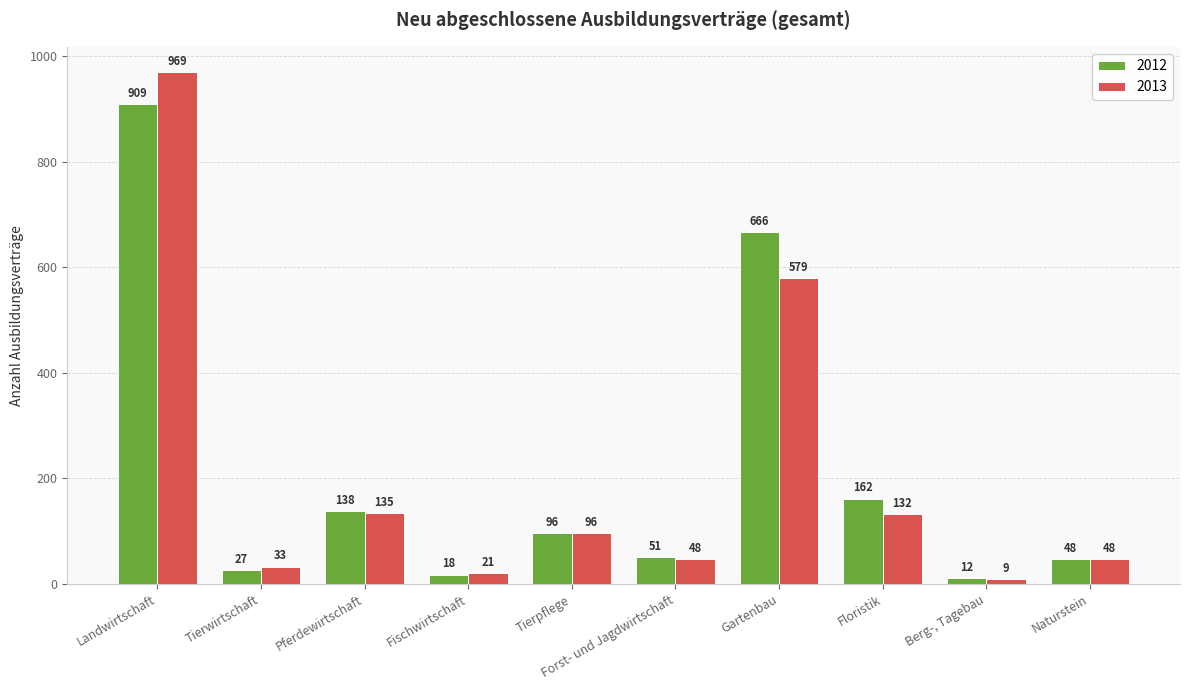

Is the value of 2013 at Berg-, Tagebau greater than the value of 2012 at Fischwirtschaft?

No